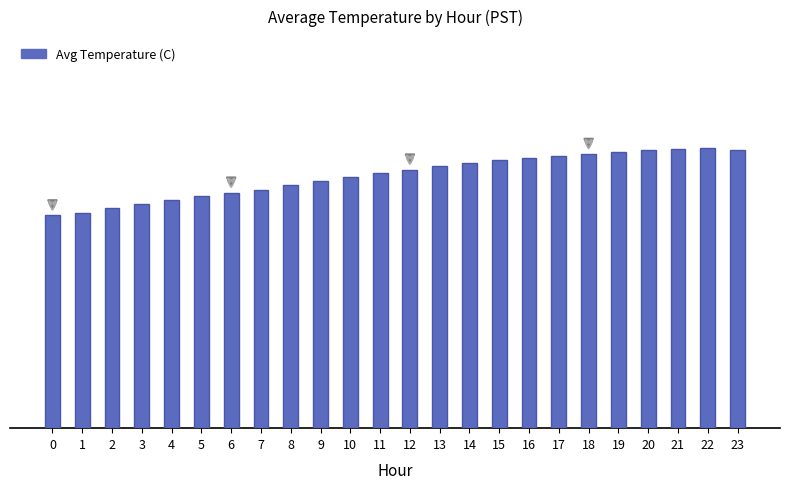

Rank the categories by value from lowest to highest.

0, 1, 2, 3, 4, 5, 6, 7, 8, 9, 10, 11, 12, 13, 14, 15, 16, 17, 18, 19, 20, 23, 21, 22